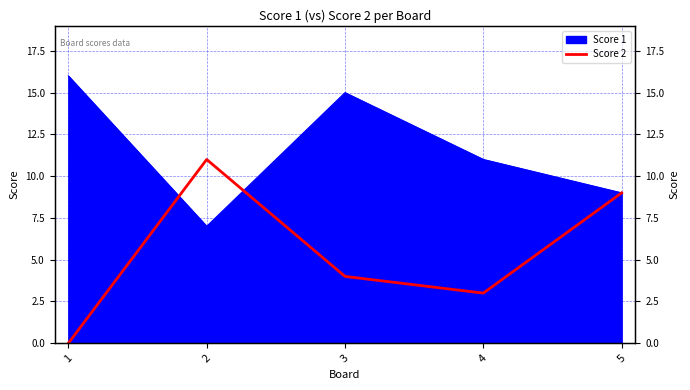

Is it true that the value at 4 is 1?

False